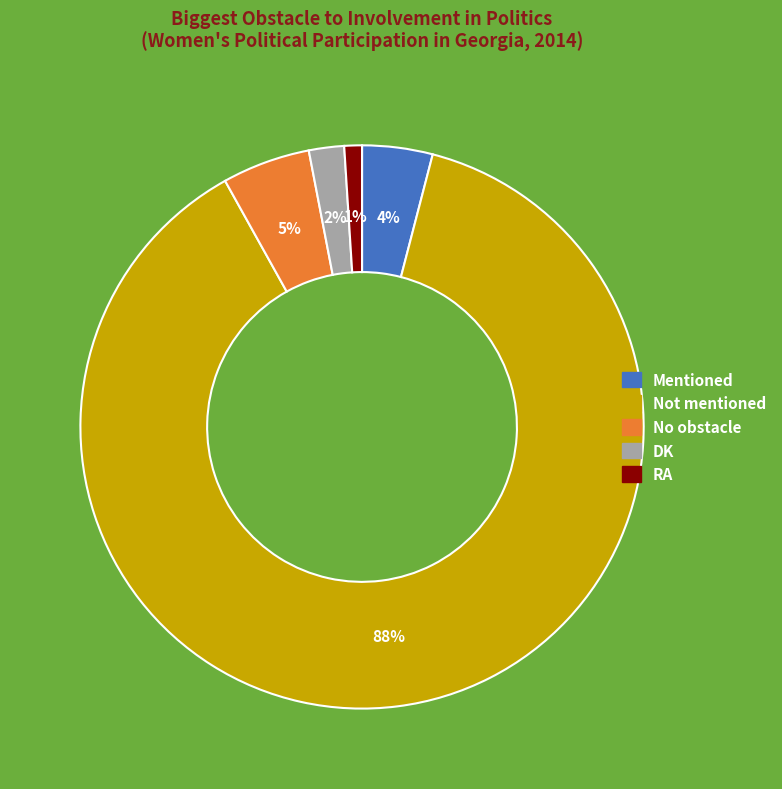

To the nearest percent, what is the combined percentage of No obstacle and RA?

6%